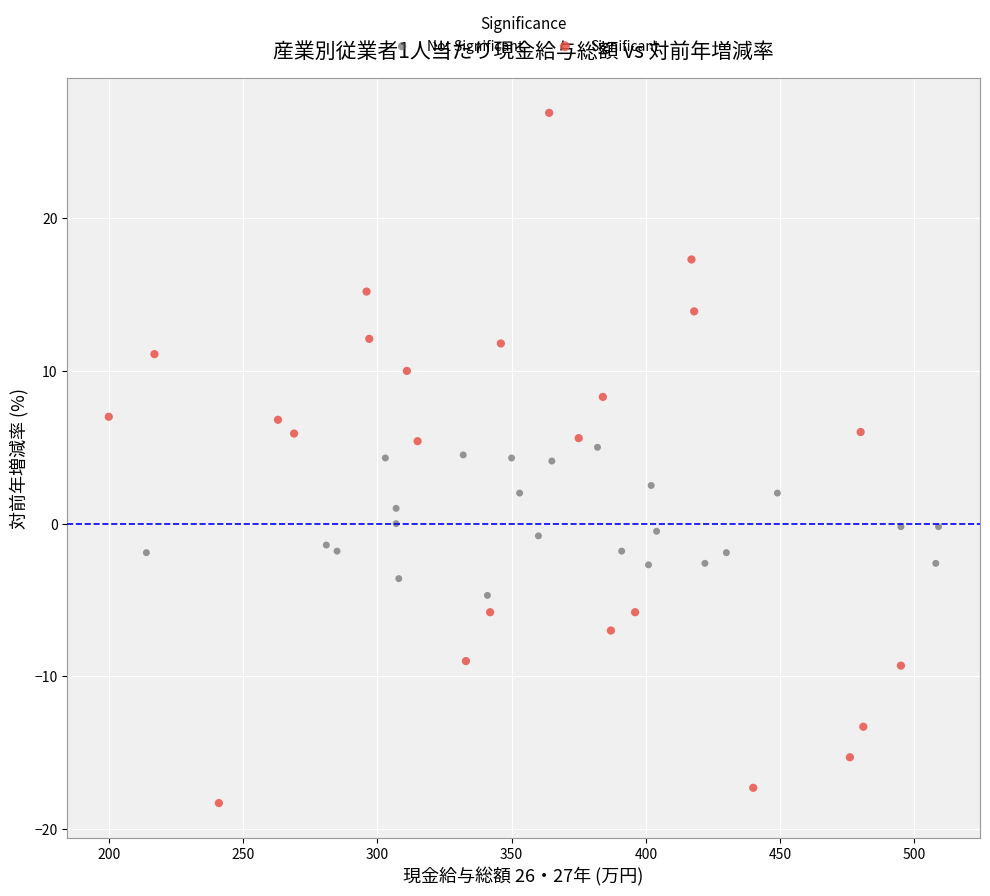

Which series has the largest Y range (max minus min)?

Significant